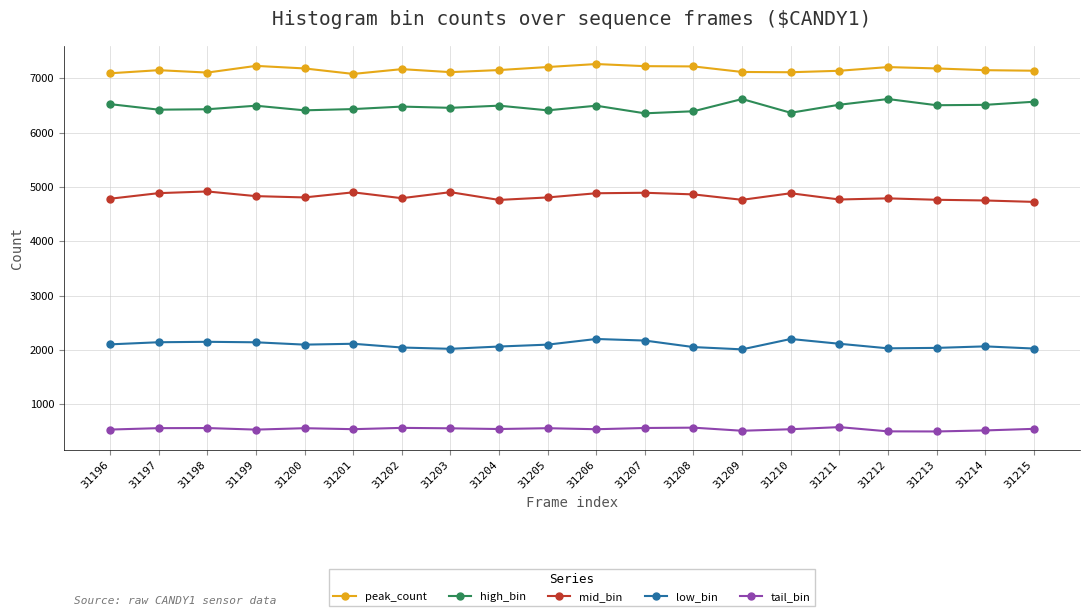

What is the total value across all series at 31215?

20996